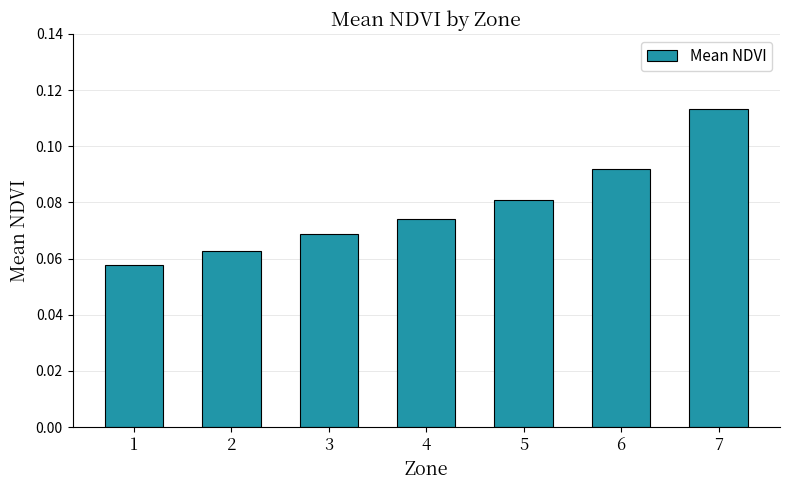

Is it true that the value at 1 is 0.0?

False